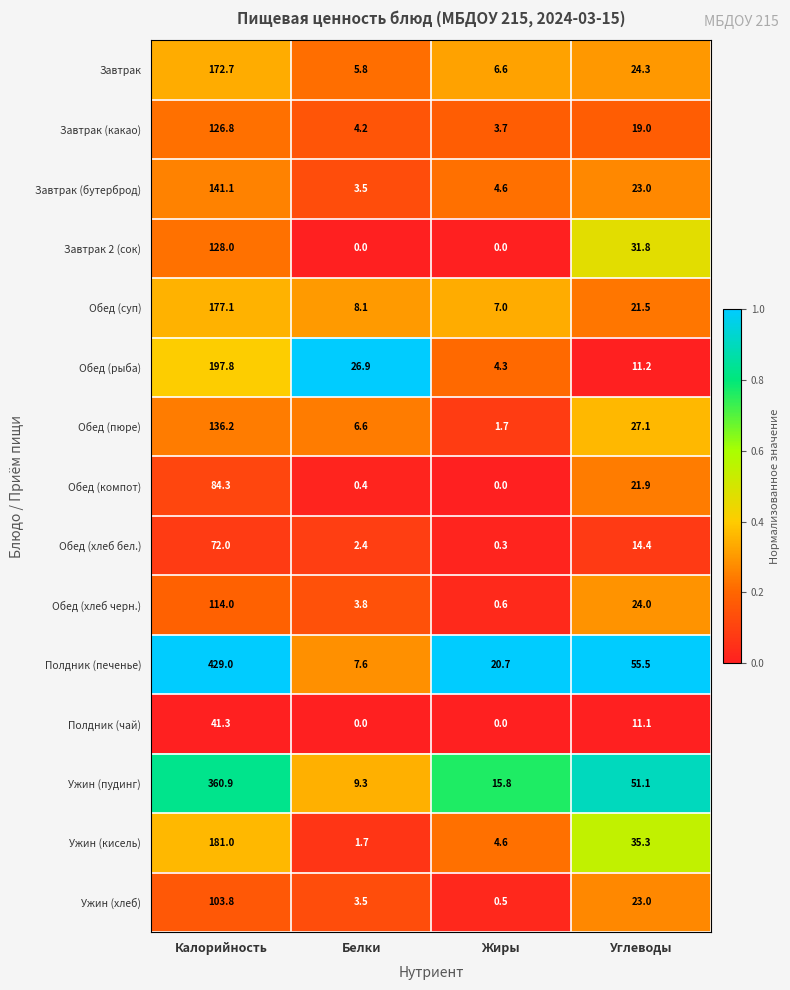

The Ужин (хлеб) series shows 1.3 at Белки. True or false?

False